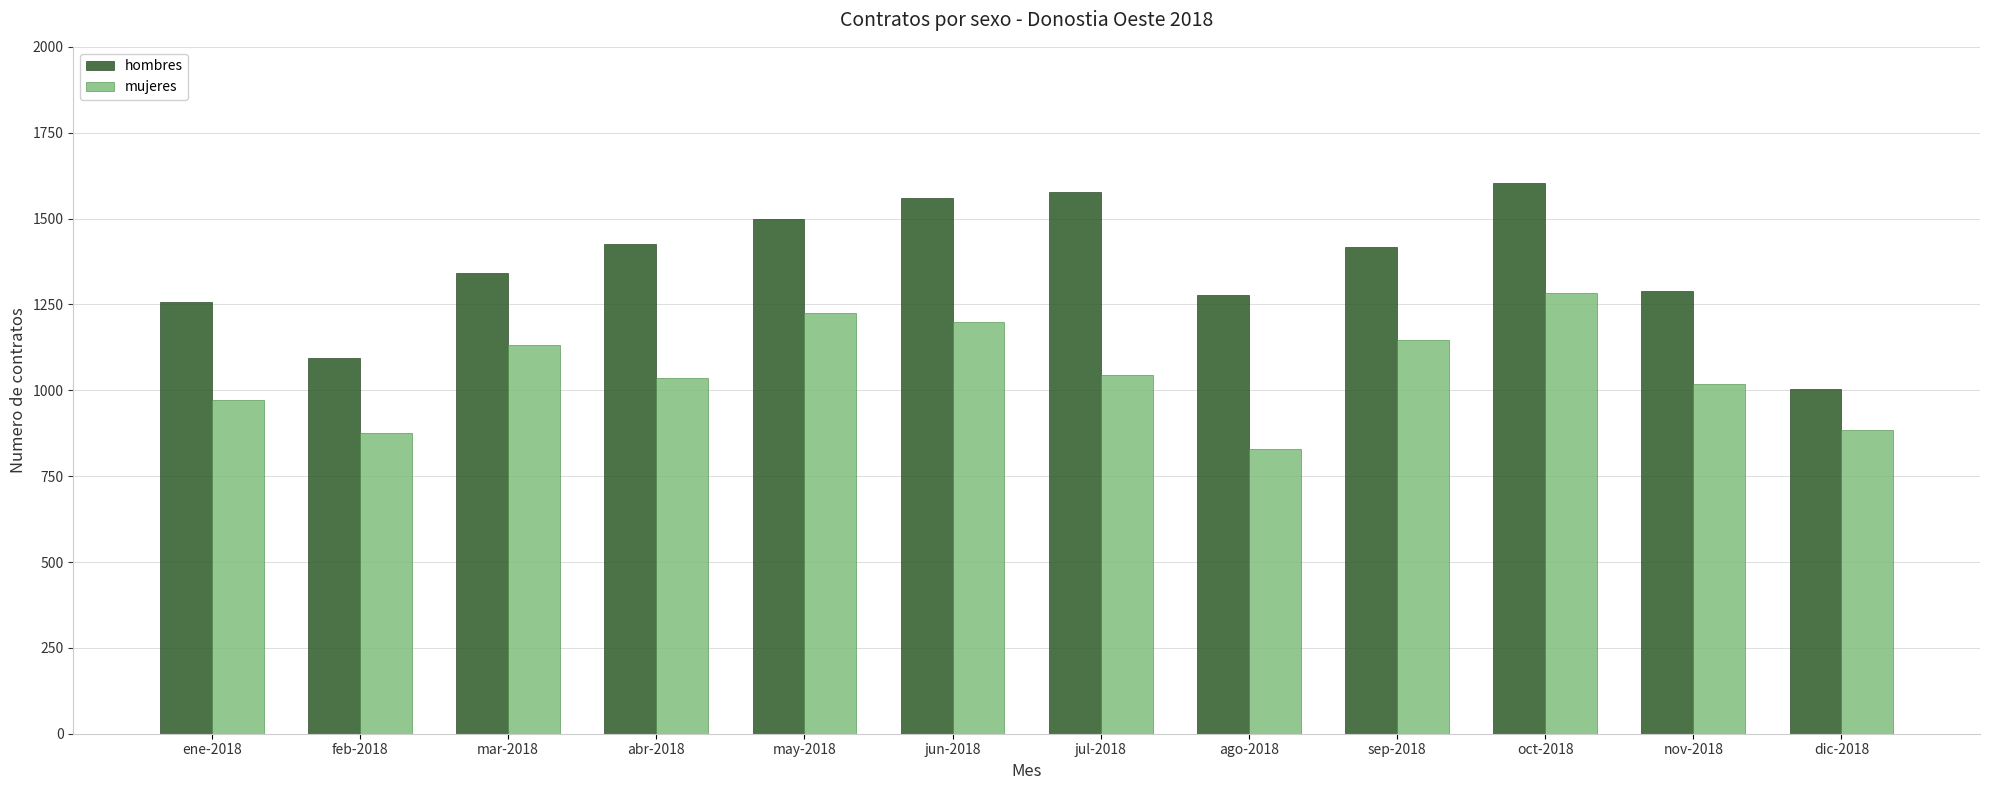

What are all the series names shown in the legend?

hombres, mujeres